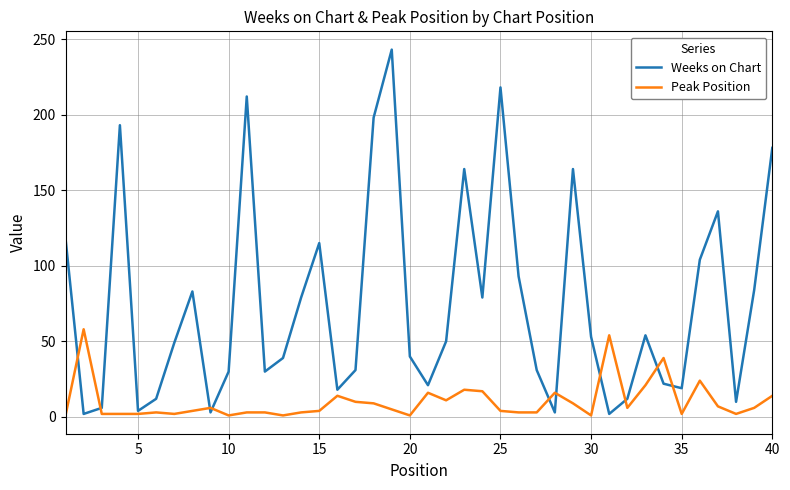

What is the maximum value for Peak Position?

58